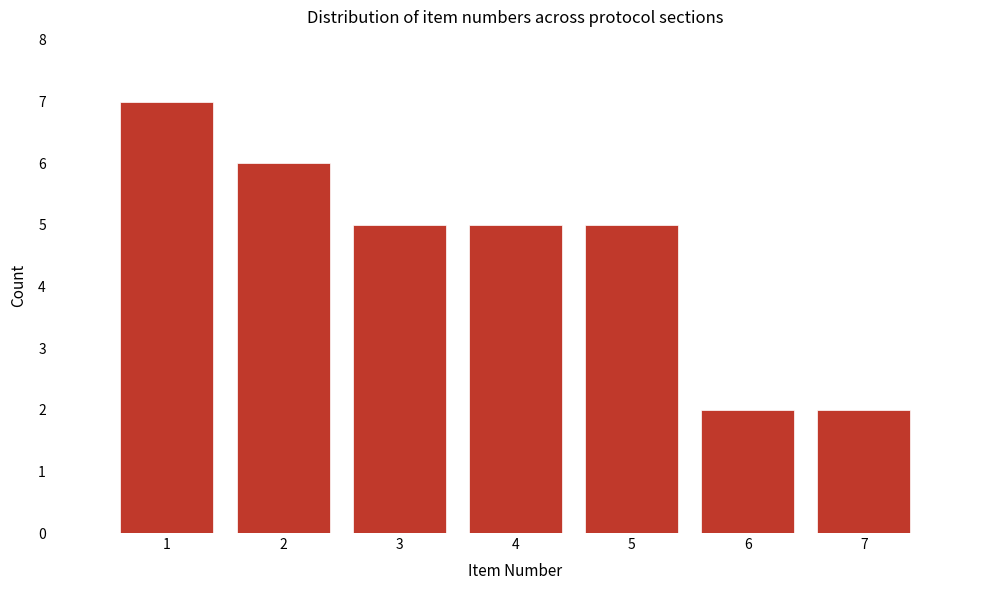

Reading left to right, transcribe this chart: for each bar, give the range it covers on the x-axis and its height. The values are not printed on the chart, so give them approximately, as read against the axis.

0.5 to 1.5: 7
1.5 to 2.5: 6
2.5 to 3.5: 5
3.5 to 4.5: 5
4.5 to 5.5: 5
5.5 to 6.5: 2
6.5 to 7.5: 2